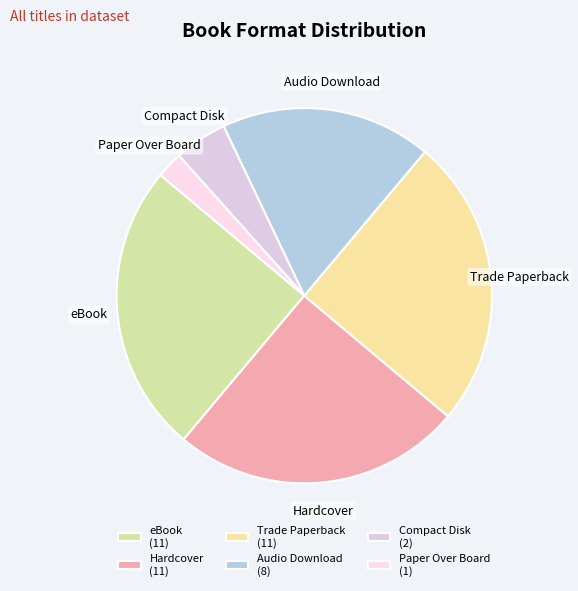

Do Compact Disk and eBook together represent more than half of the pie?

No